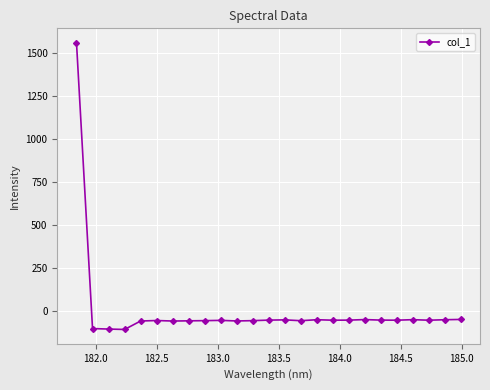

What is the value of the 12th point from the left?

-56.6